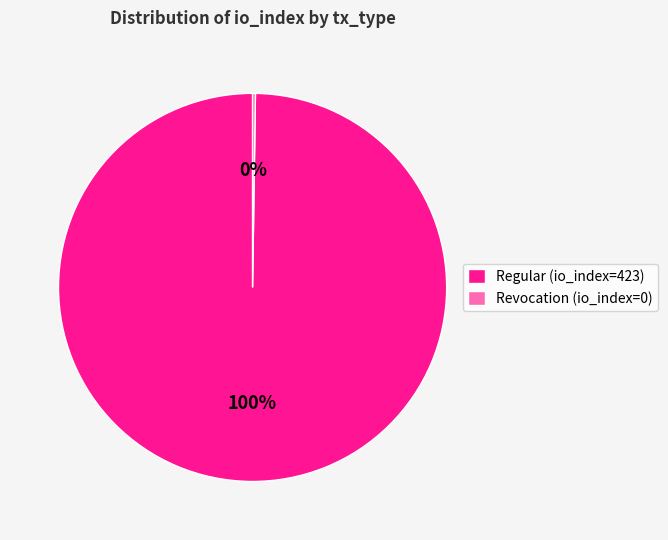

The Regular (io_index=423) slice represents 100% of the pie. True or false?

True